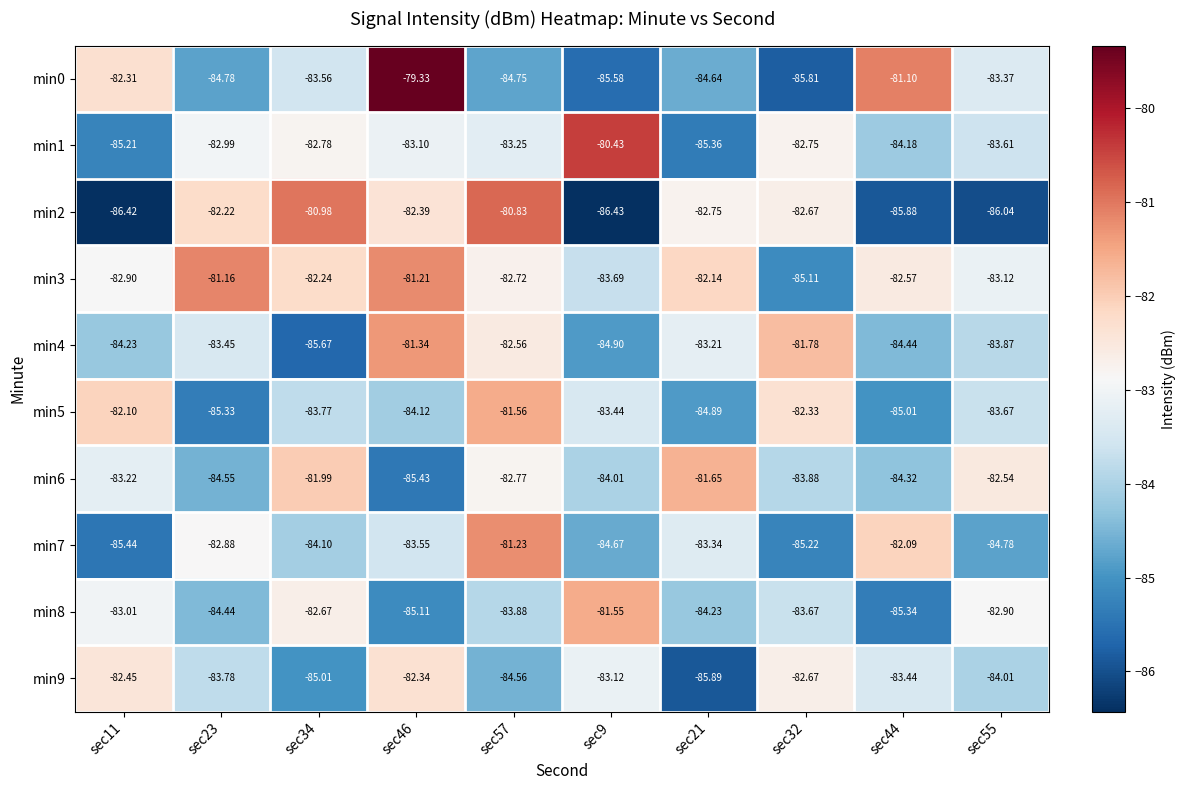

How many data points in min5 are above -83?

3